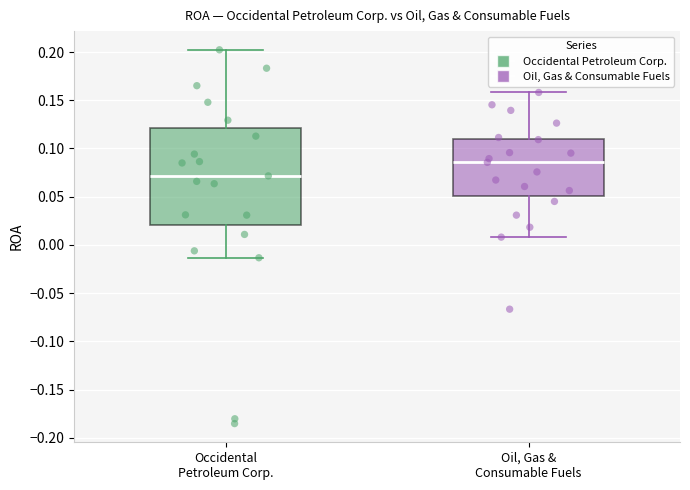

Reading left to right, transcribe this box plot: for each box, give where its median line is, the range the box spans, and where its two whiskers end, as read against the y-axis. The values are not printed on the chart, so give them approximately, as read against the axis.

Occidental Petroleum Corp.: median 0.070, box 0.020 to 0.120, whiskers -0.015 to 0.200
Oil, Gas & Consumable Fuels: median 0.085, box 0.050 to 0.110, whiskers 0.010 to 0.160